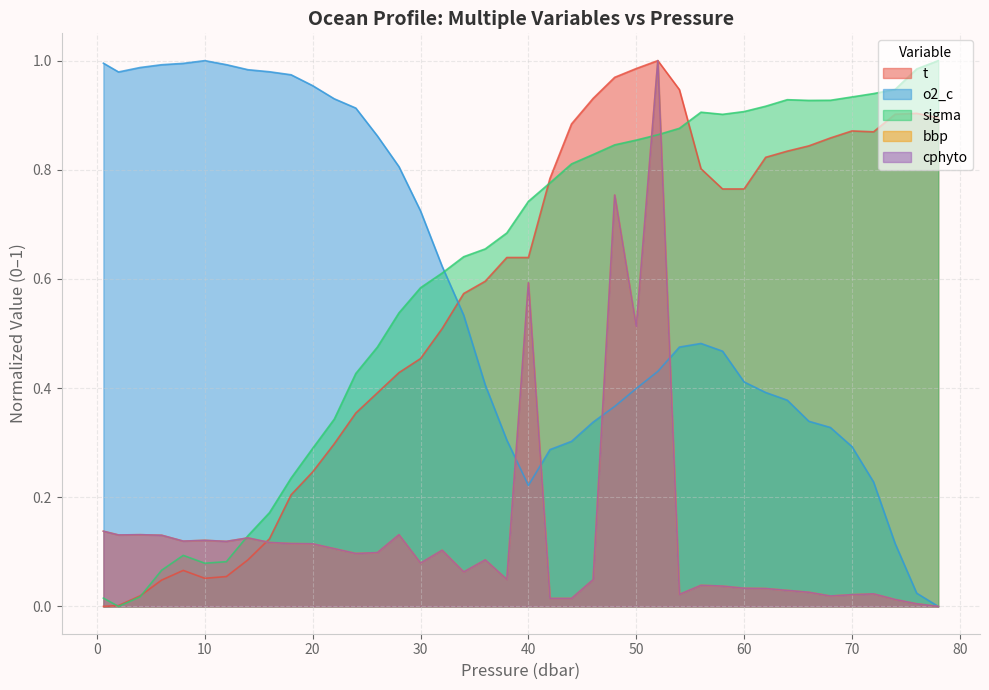

Rank the series by their maximum value, from highest to lowest.

t, o2_c, sigma, bbp, cphyto